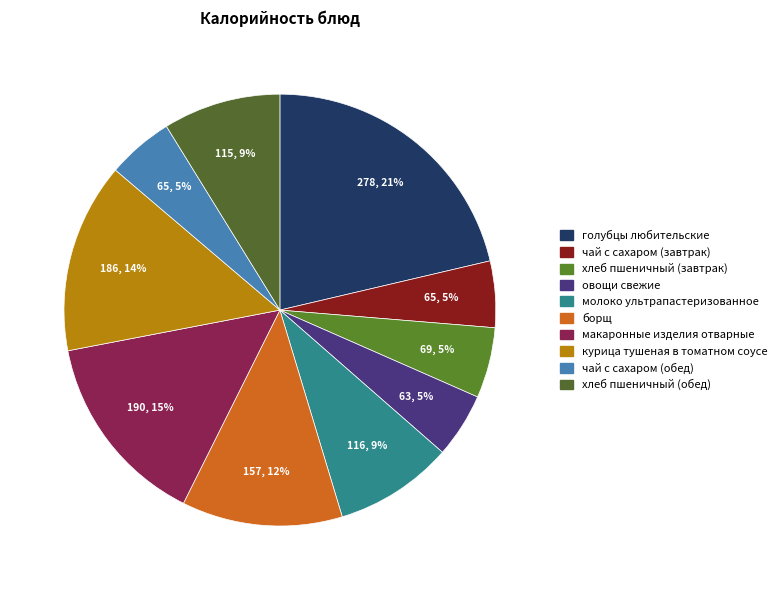

What is the change in value from голубцы любительские to курица тушеная в томатном соусе?

-92.5